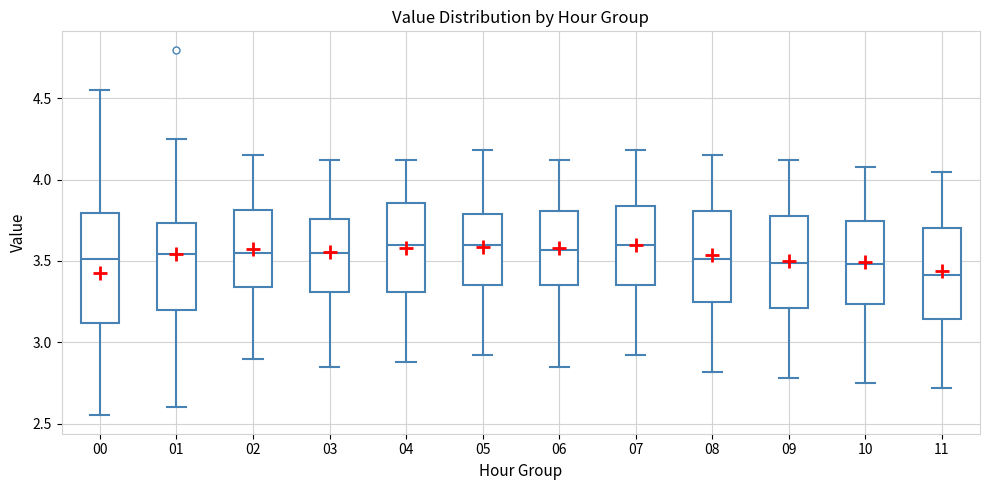

Reading left to right, read every box against the y-axis: the position of its median line, the range the box covers, and the ends of its whiskers. The values are not printed on the chart, so give them approximately, as read against the axis.

00: median 3.50, box 3.10 to 3.80, whiskers 2.55 to 4.55
01: median 3.55, box 3.20 to 3.75, whiskers 2.60 to 4.25
02: median 3.55, box 3.35 to 3.80, whiskers 2.90 to 4.15
03: median 3.55, box 3.30 to 3.75, whiskers 2.85 to 4.10
04: median 3.60, box 3.30 to 3.85, whiskers 2.90 to 4.10
05: median 3.60, box 3.35 to 3.80, whiskers 2.90 to 4.20
06: median 3.55, box 3.35 to 3.80, whiskers 2.85 to 4.10
07: median 3.60, box 3.35 to 3.85, whiskers 2.90 to 4.20
08: median 3.50, box 3.25 to 3.80, whiskers 2.80 to 4.15
09: median 3.50, box 3.20 to 3.80, whiskers 2.80 to 4.10
10: median 3.50, box 3.25 to 3.75, whiskers 2.75 to 4.10
11: median 3.40, box 3.15 to 3.70, whiskers 2.70 to 4.05